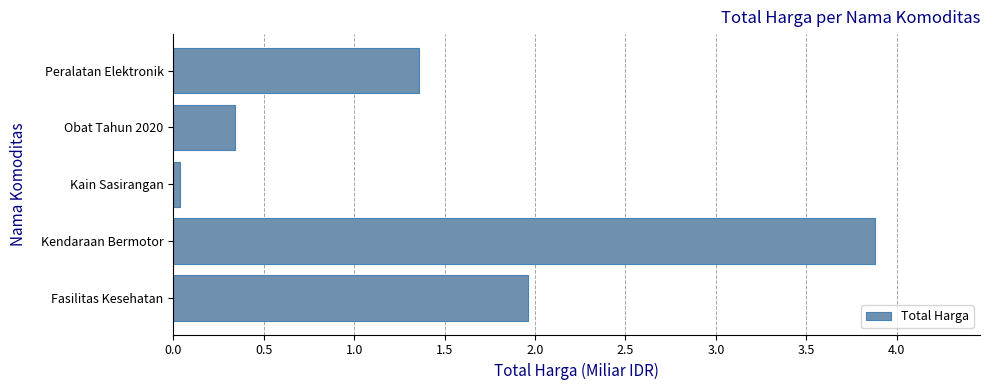

Is it true that the value at Kain Sasirangan is 0.0?

True